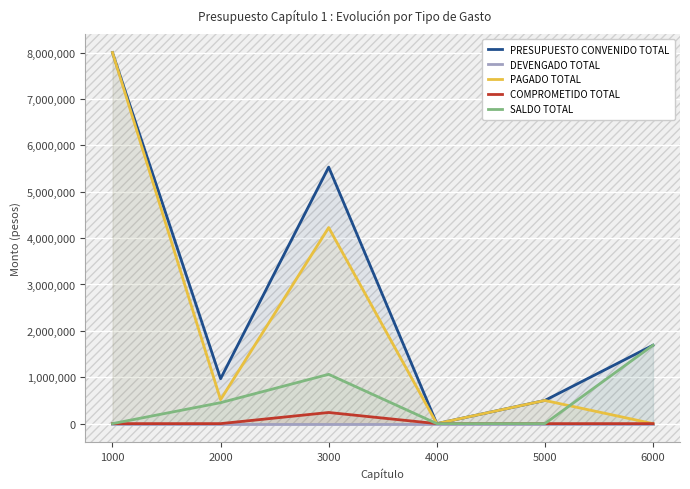

The value of COMPROMETIDO TOTAL at 2000 is 0.0. True or false?

True